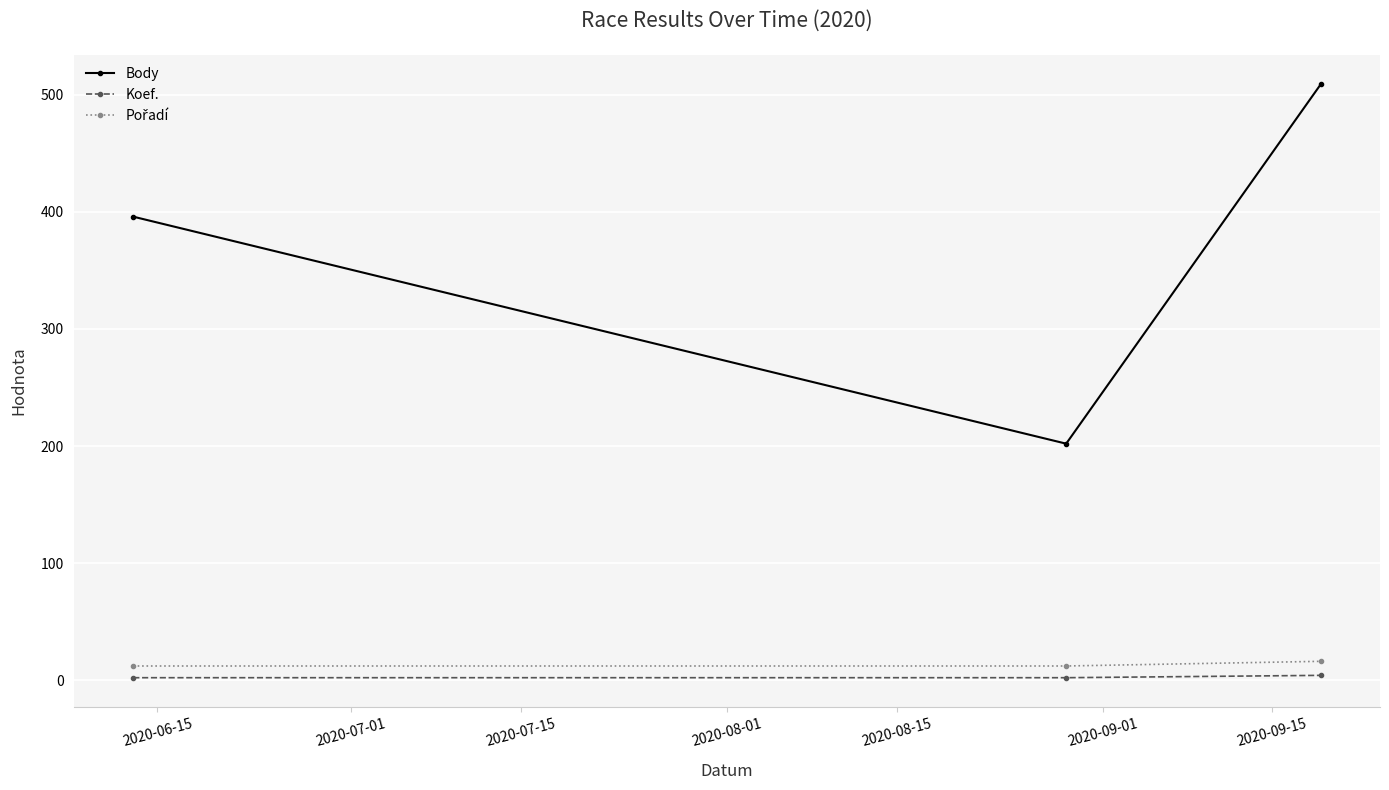

What is the minimum value for Body?

202